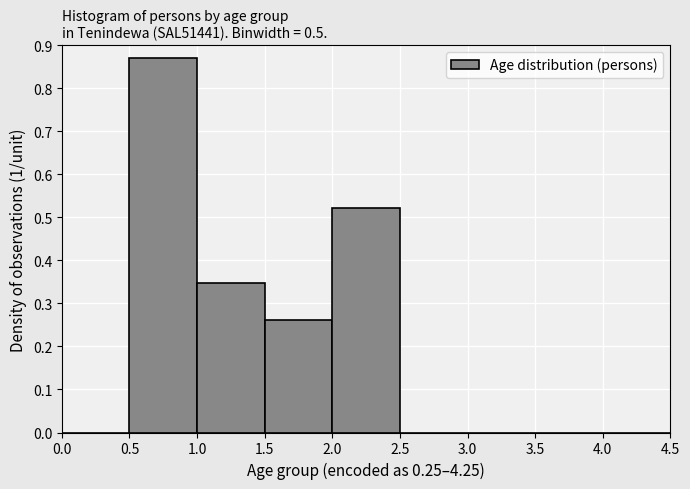

Reading left to right, transcribe this chart: for each bar, give the range it covers on the x-axis and its height. The values are not printed on the chart, so give them approximately, as read against the axis.

0.0 to 0.5: 0
0.5 to 1.0: 0.87
1.0 to 1.5: 0.35
1.5 to 2.0: 0.26
2.0 to 2.5: 0.52
2.5 to 3.0: 0
3.0 to 3.5: 0
3.5 to 4.0: 0
4.0 to 4.5: 0